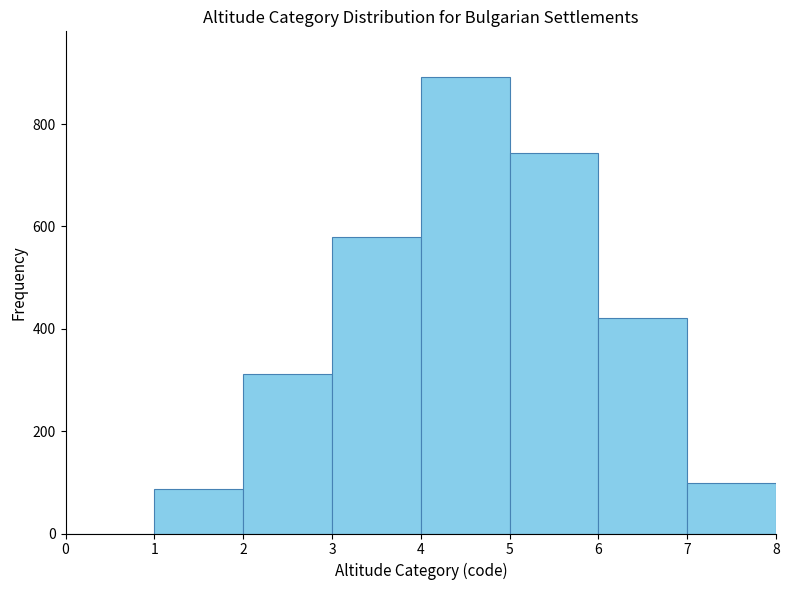

Over which range of the x-axis is the bar tallest?

4 to 5